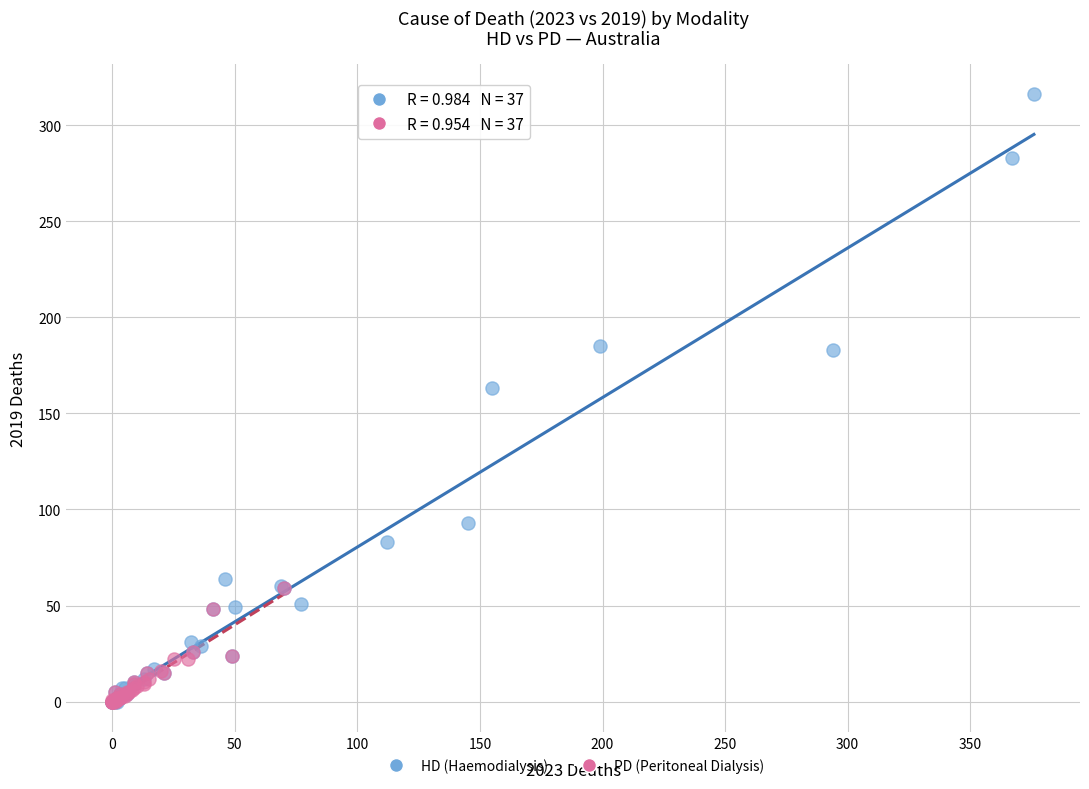

Which series has the largest Y range (max minus min)?

HD (Haemodialysis)